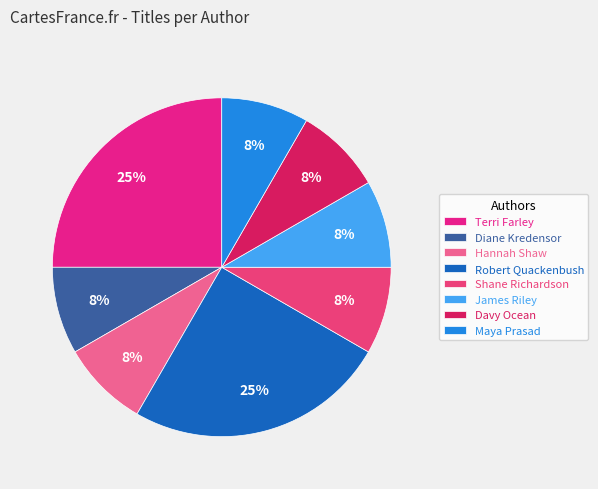

To the nearest percent, what is the difference between the largest and smallest slice percentages?

17%